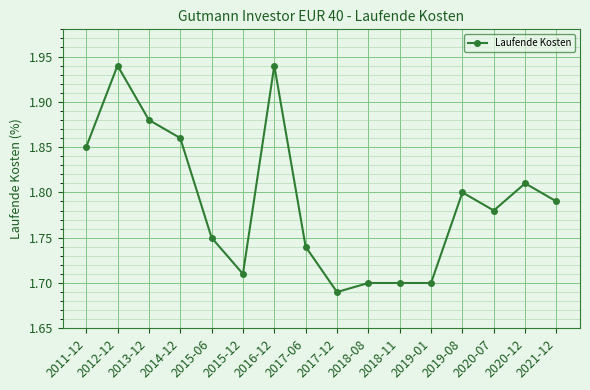

What is the sum of the values at 2014-12 and 2019-01?

3.6